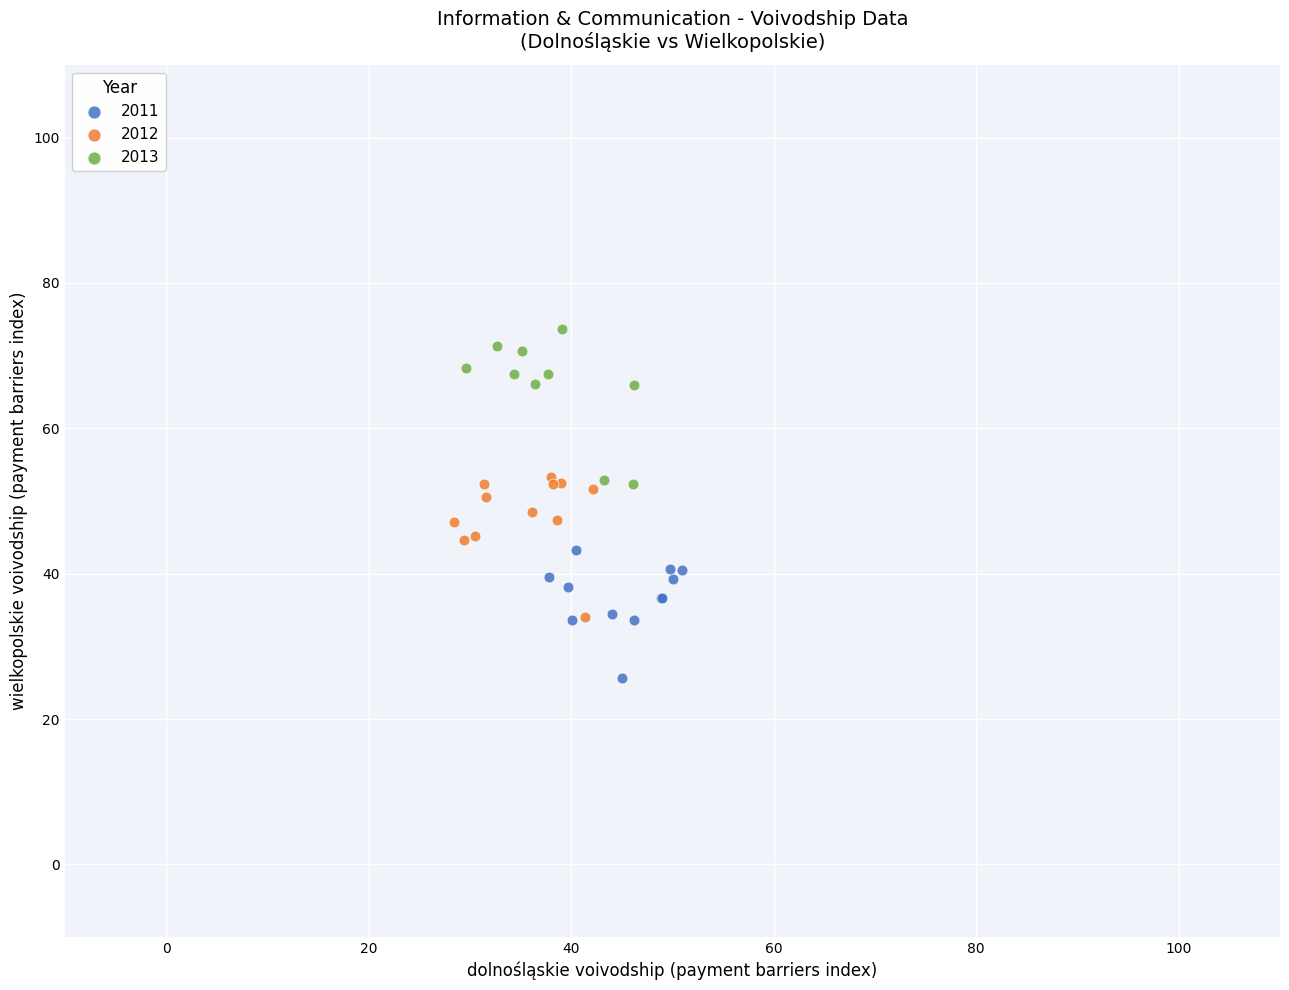

Which series has the widest spread of Y values?

2013